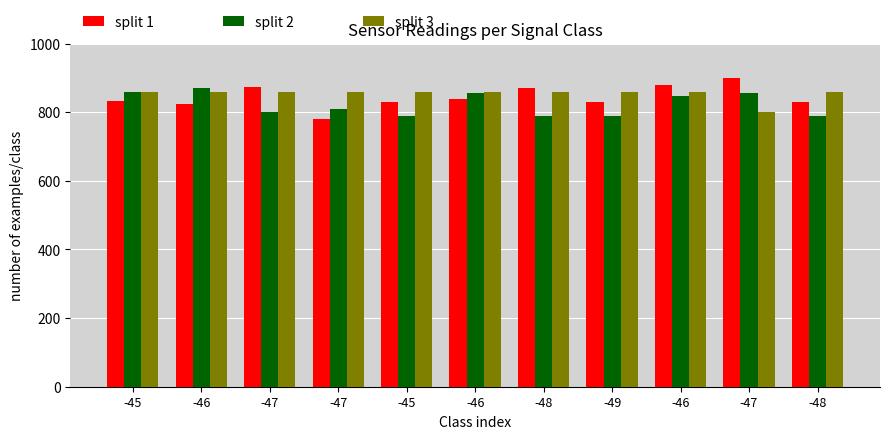

Does the chart contain stacked bars?

No